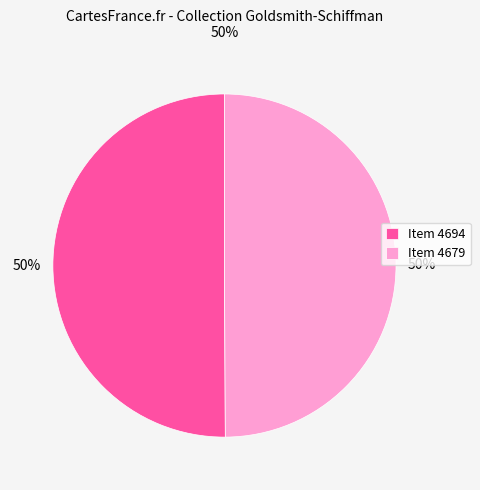

True or false: Item 4679 accounts for 50% of the total.

True